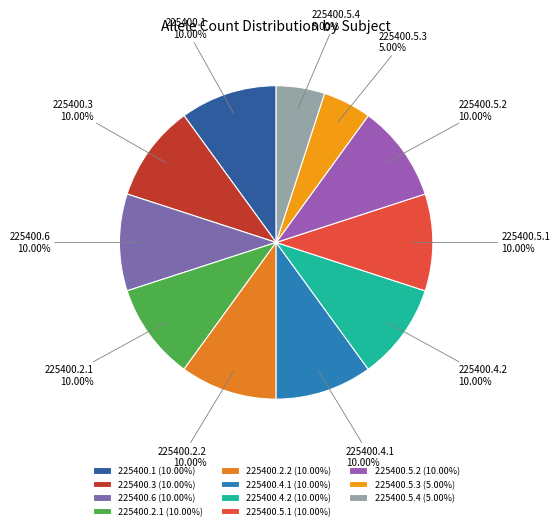

Do 225400.1 and 225400.5.4 together represent more than half of the pie?

No